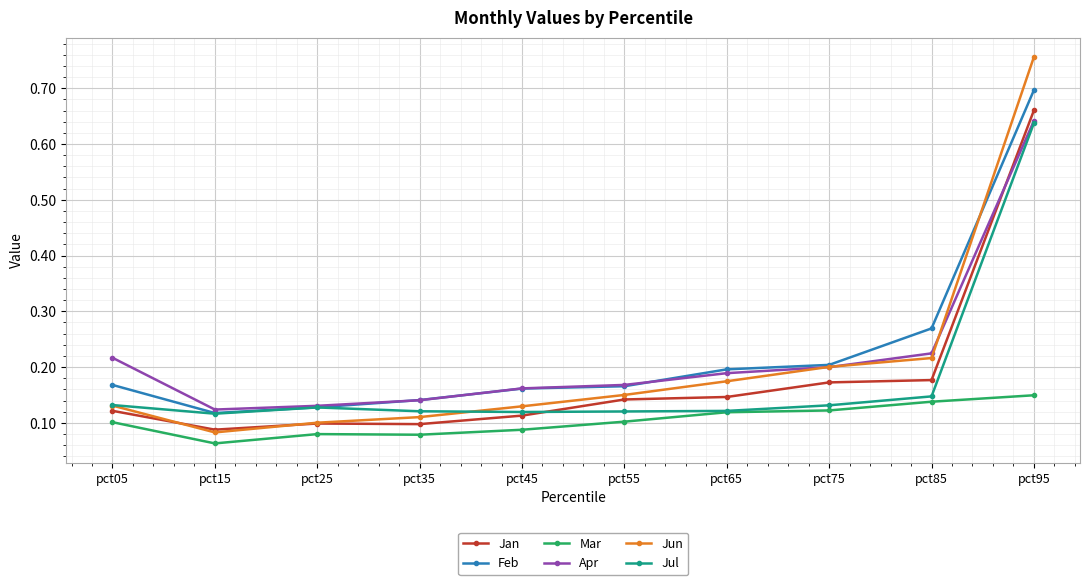

Which category has the lowest value in the Feb series?

pct15